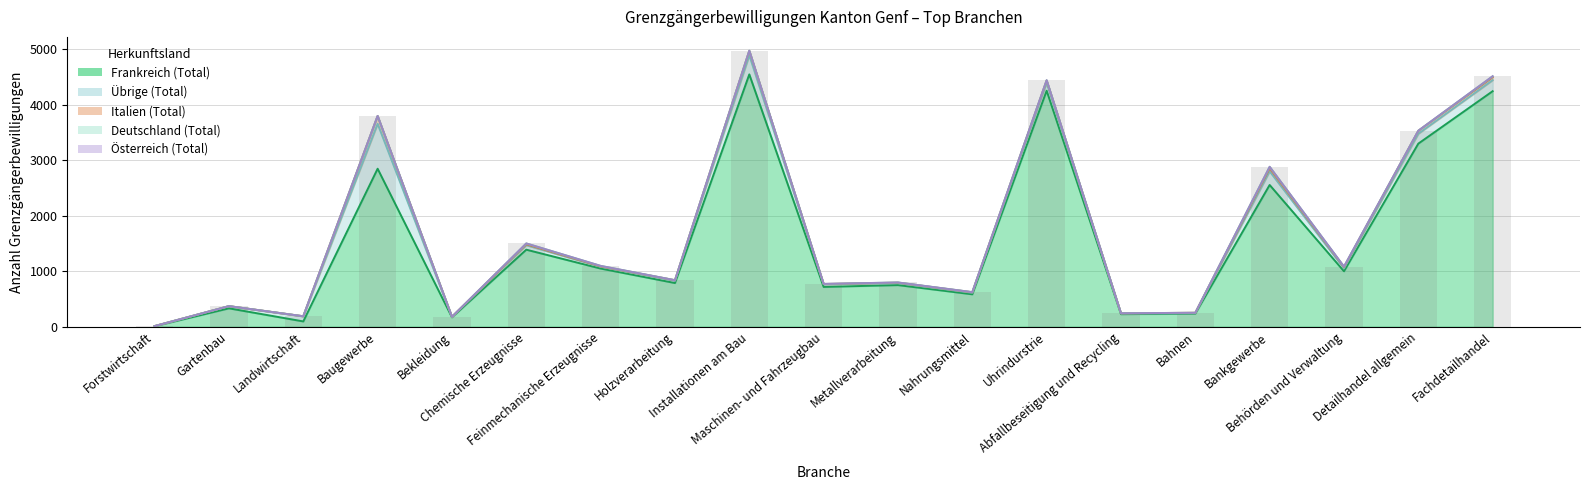

The Österreich (Total) series shows 2 at Maschinen- und Fahrzeugbau. True or false?

True